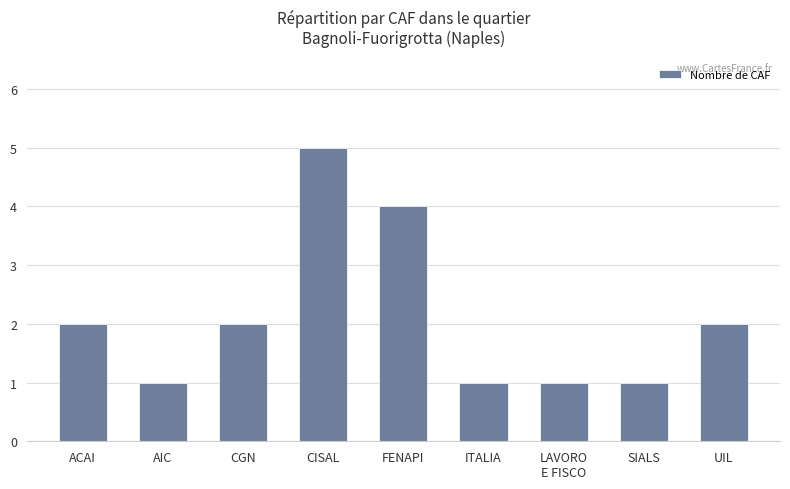

The chart shows a value of 3 at CGN. True or false?

False